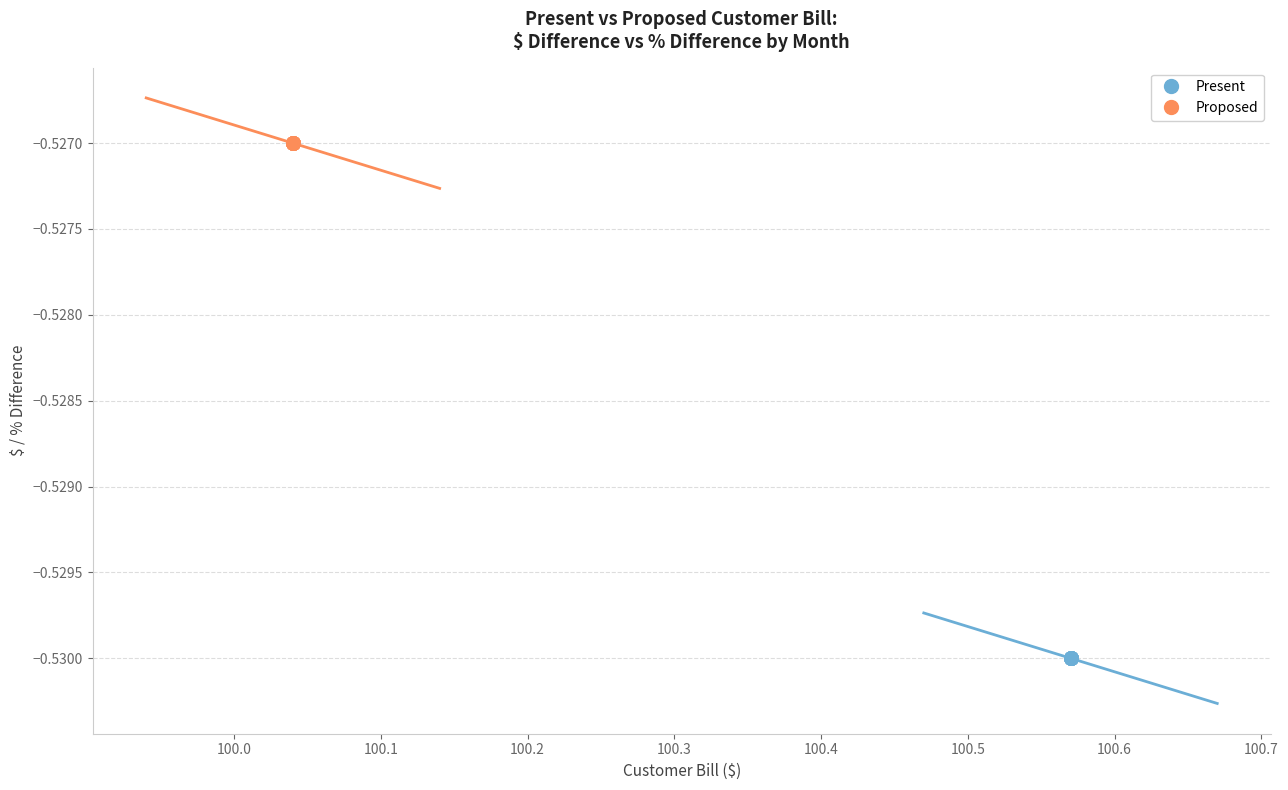

Which series contains the highest Y value?

Proposed